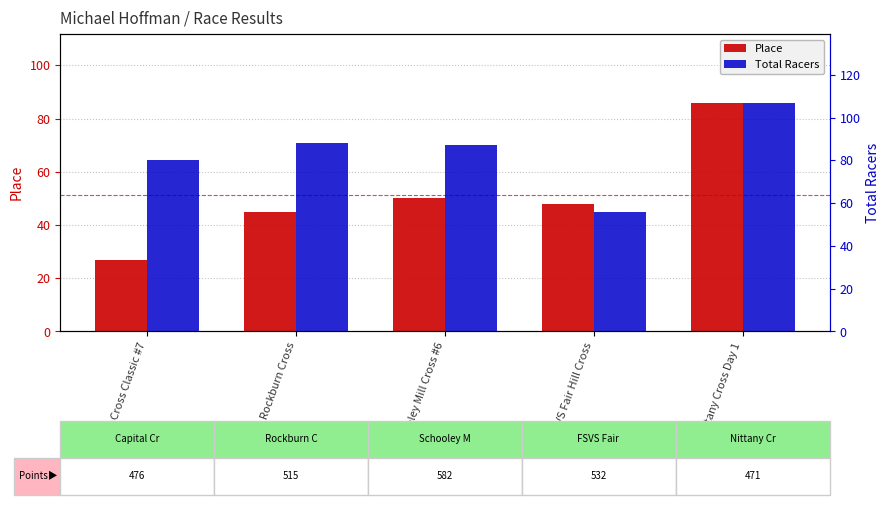

What is the label of the 3rd bar from the right?

Schooley Mill Cross #6